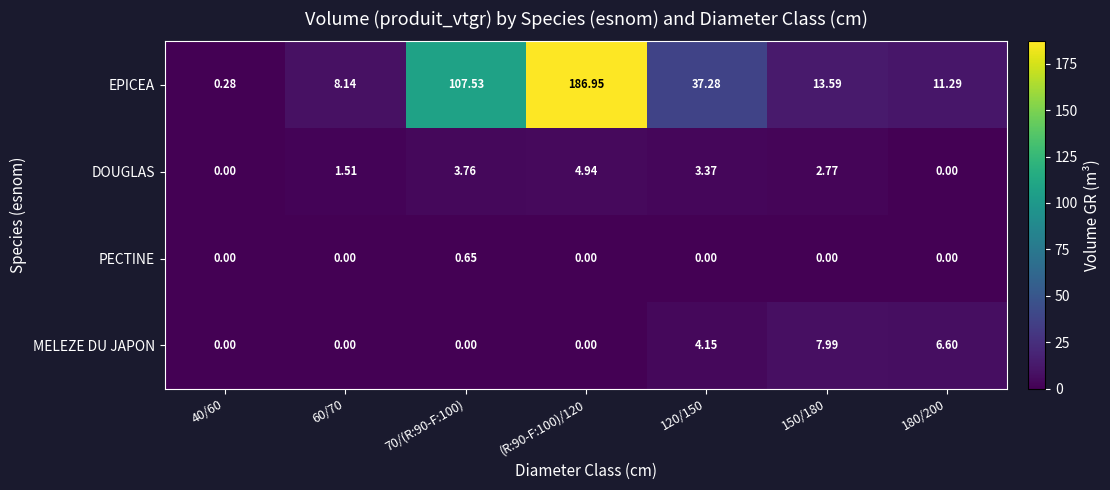

Between 60/70 and 120/150, which series saw the biggest shift?

EPICEA